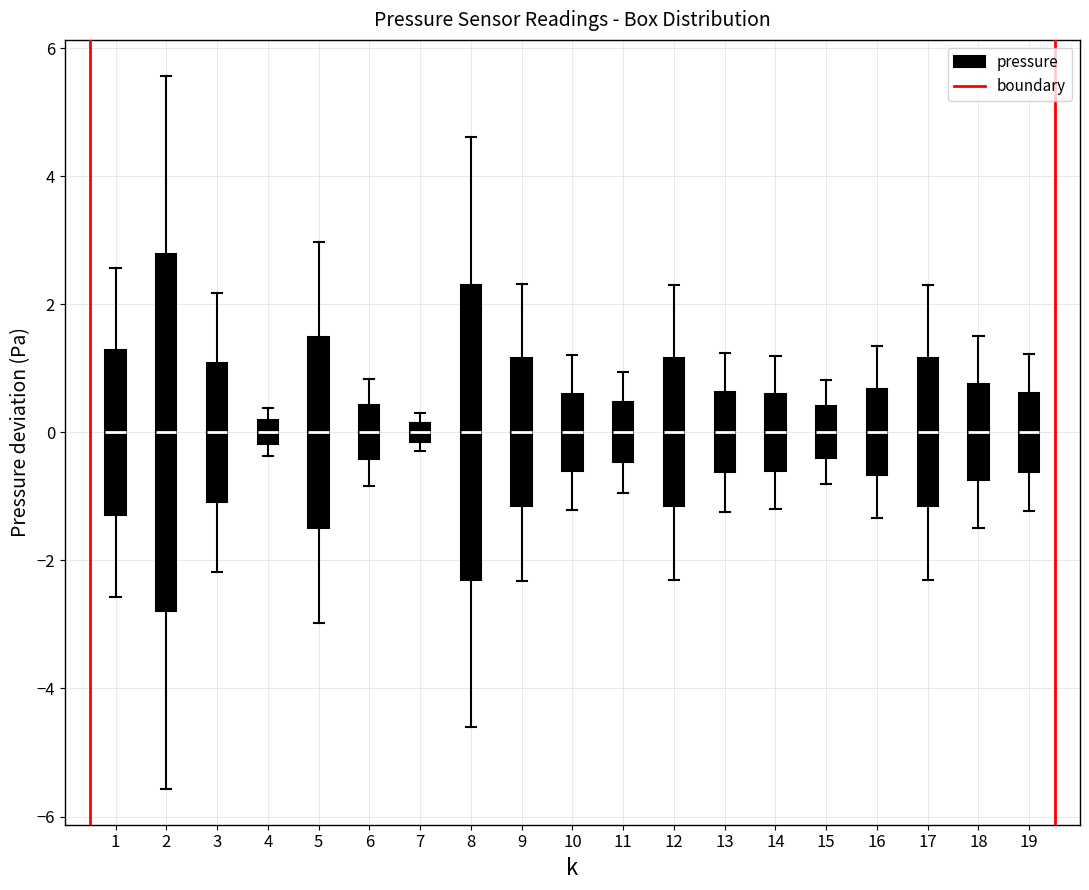

Where does the lower whisker of the box at x = 10 end on the y-axis? The values are not printed on the chart, so give them approximately, as read against the axis.

-1.2